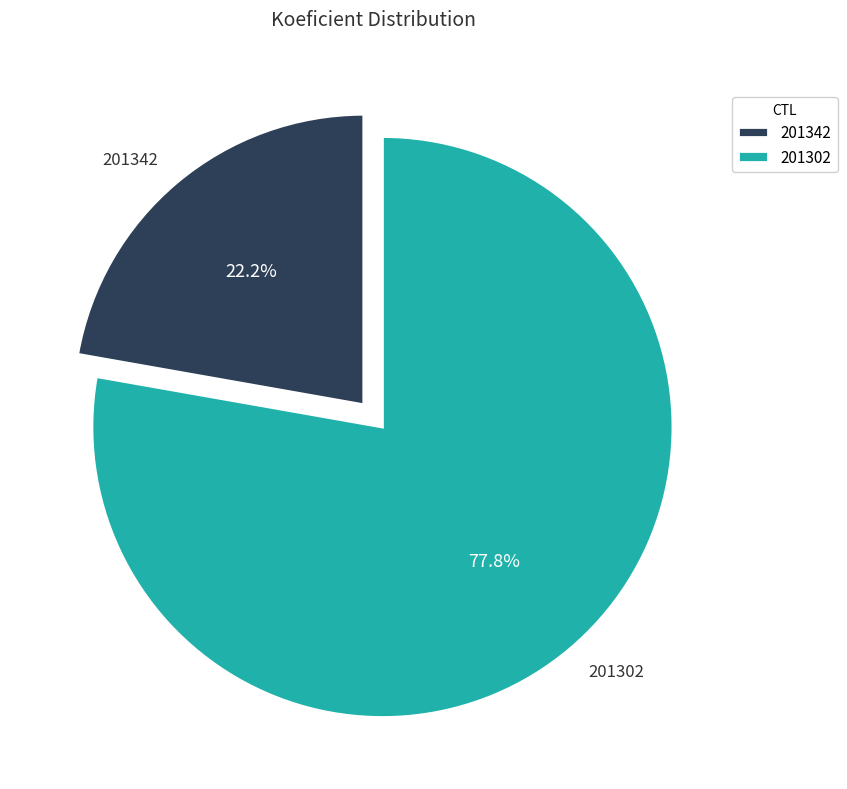

To the nearest percent, what is the difference between the largest and smallest slice percentages?

56%